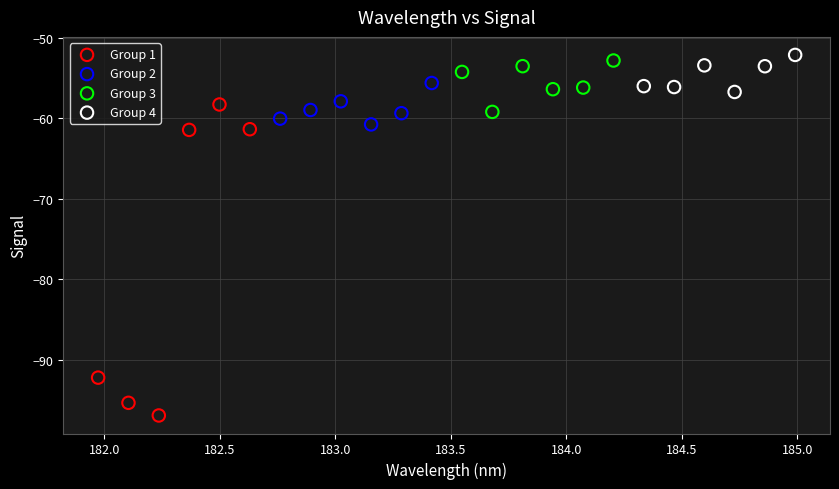

Which series contains the lowest Y value?

Group 1